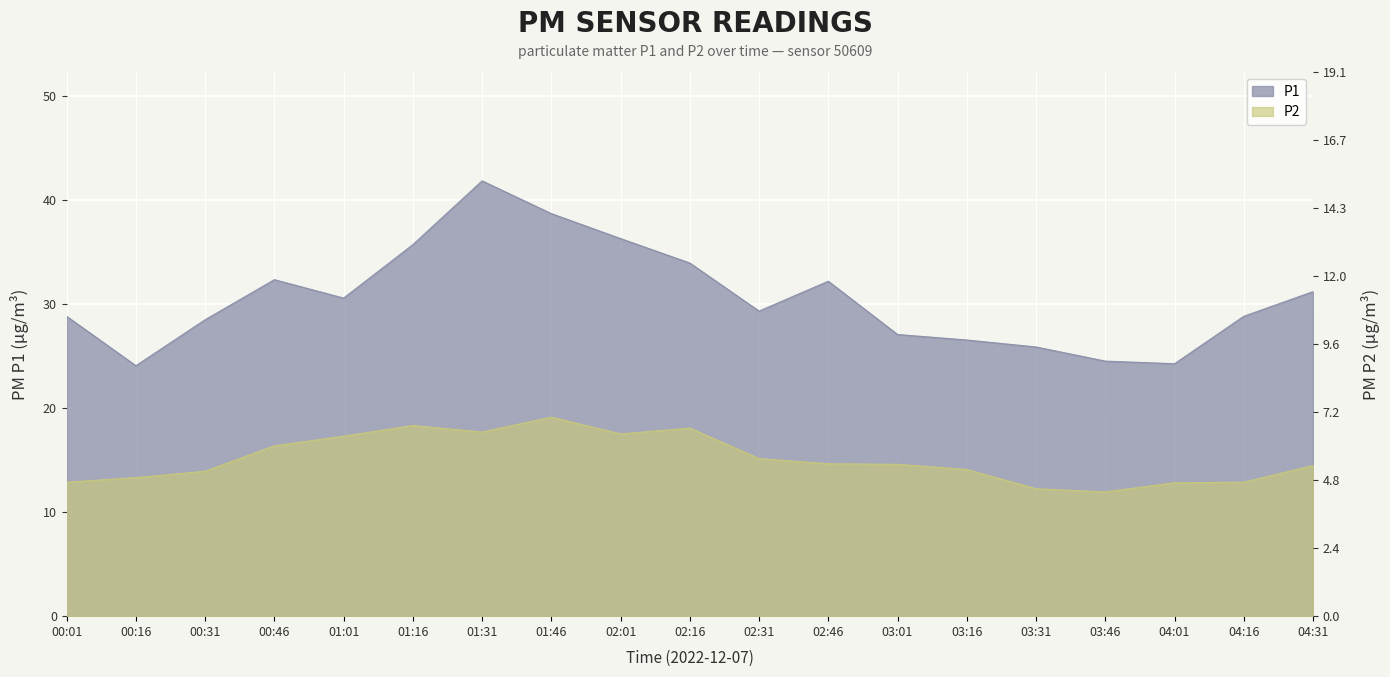

Which has a higher value, 00:31 or 01:31?

01:31